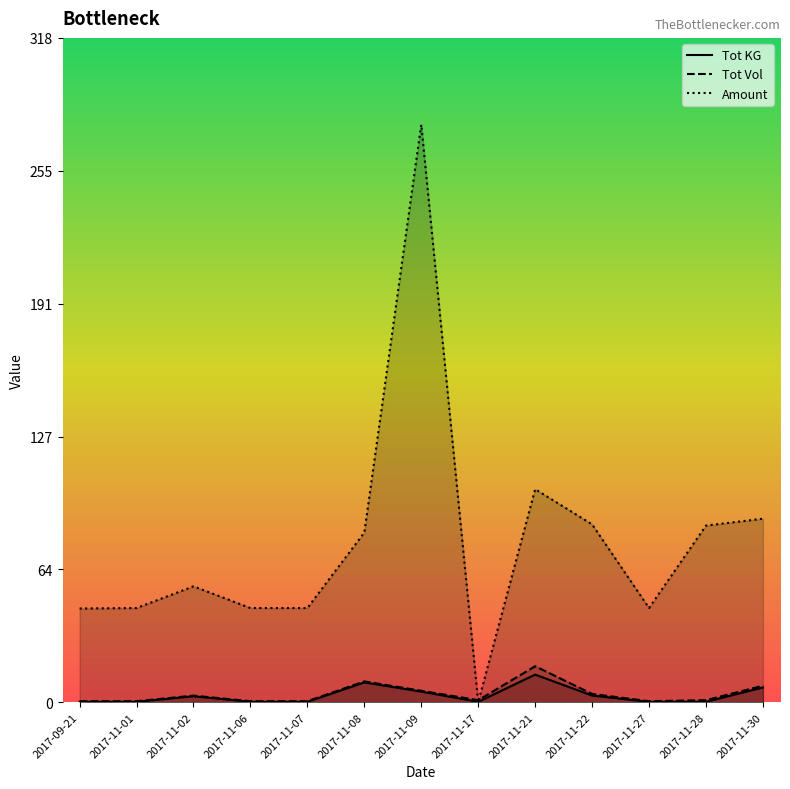

What is the total value across all series at 2017-11-30?

103.0